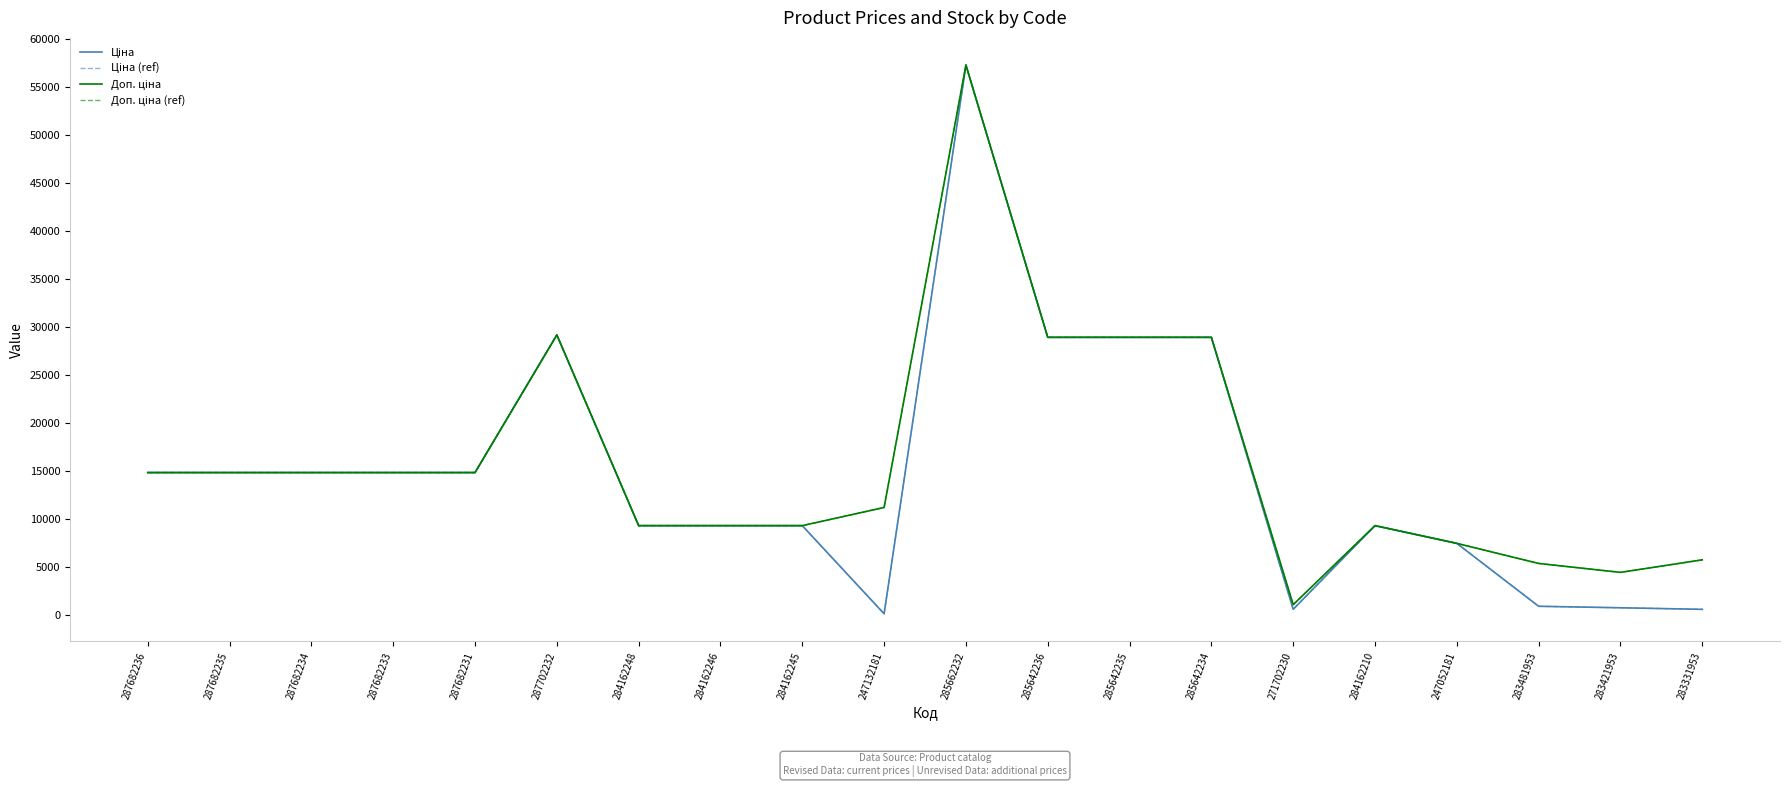

Reading left to right, transcribe all the data shown in this chart.

Ціна: 287682236=14817.6	287682235=14817.6	287682234=14817.6	287682233=14817.6	287682231=14817.6	287702232=29152.3	284162248=9290.5	284162246=9290.5	284162245=9290.5	247132181=111.8	285662232=57258.0	285642236=28901.7	285642235=28901.7	285642234=28901.7	271702230=578.1	284162210=9290.5	247052181=7444.6	283481953=892.2	283421953=737.2	283331953=572.7
Ціна (ref): 287682236=14817.6	287682235=14817.6	287682234=14817.6	287682233=14817.6	287682231=14817.6	287702232=29152.3	284162248=9290.5	284162246=9290.5	284162245=9290.5	247132181=111.8	285662232=57258.0	285642236=28901.7	285642235=28901.7	285642234=28901.7	271702230=578.1	284162210=9290.5	247052181=7444.6	283481953=892.2	283421953=737.2	283331953=572.7
Доп. ціна: 287682236=14817.6	287682235=14817.6	287682234=14817.6	287682233=14817.6	287682231=14817.6	287702232=29152.3	284162248=9290.5	284162246=9290.5	284162245=9290.5	247132181=11182.0	285662232=57258.0	285642236=28901.7	285642235=28901.7	285642234=28901.7	271702230=1060.0	284162210=9290.5	247052181=7444.6	283481953=5353.1	283421953=4423.0	283331953=5727.0
Доп. ціна (ref): 287682236=14817.6	287682235=14817.6	287682234=14817.6	287682233=14817.6	287682231=14817.6	287702232=29152.3	284162248=9290.5	284162246=9290.5	284162245=9290.5	247132181=11182.0	285662232=57258.0	285642236=28901.7	285642235=28901.7	285642234=28901.7	271702230=1060.0	284162210=9290.5	247052181=7444.6	283481953=5353.1	283421953=4423.0	283331953=5727.0